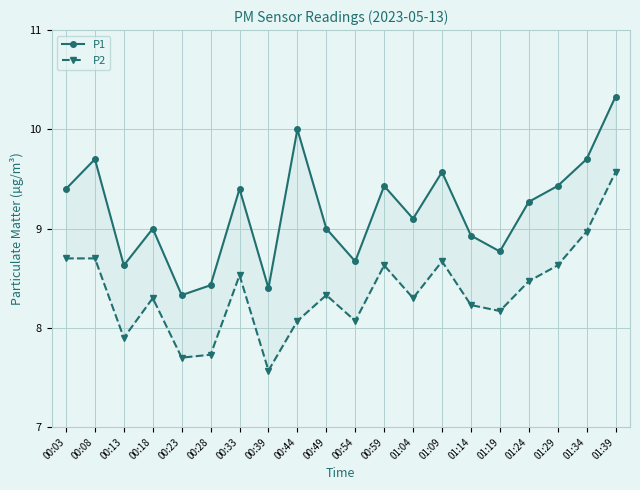

List the series in order of their overall mean, highest first.

P1, P2